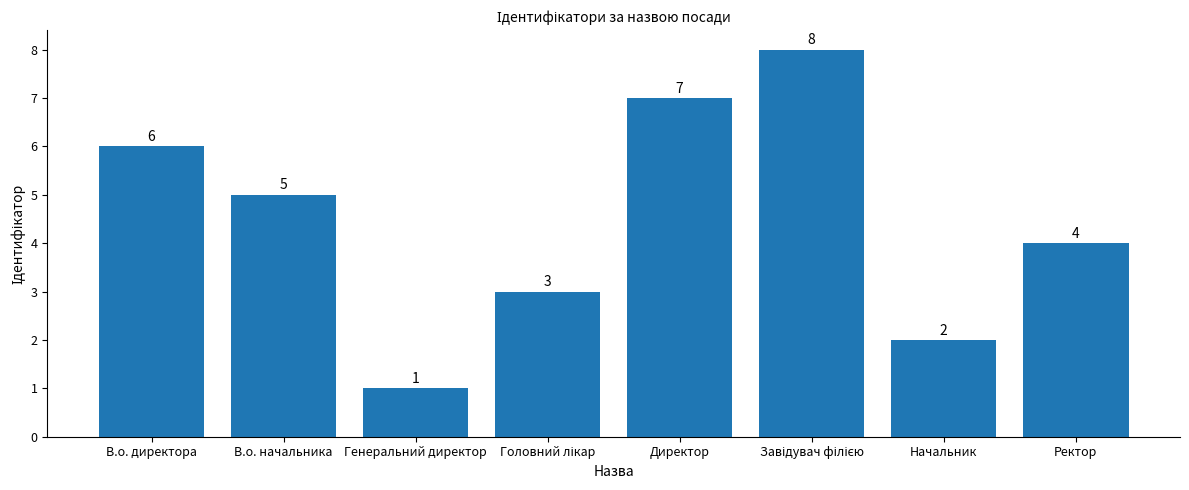

Read the value at Директор.

7